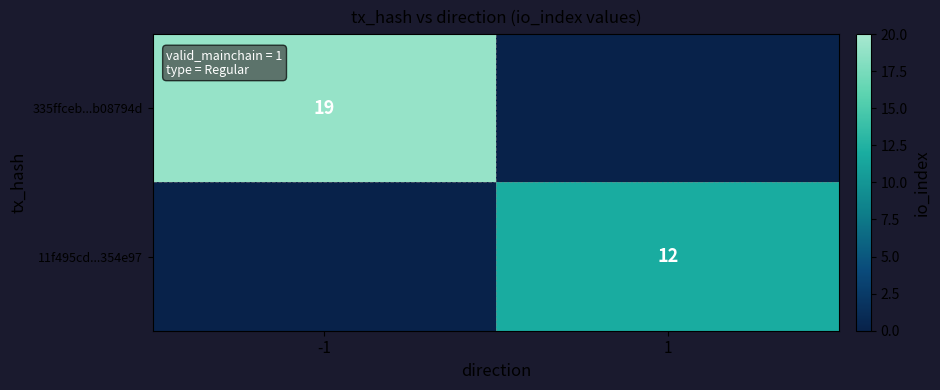

Is it true that 11f495cd...354e97 equals 5 at 1?

False